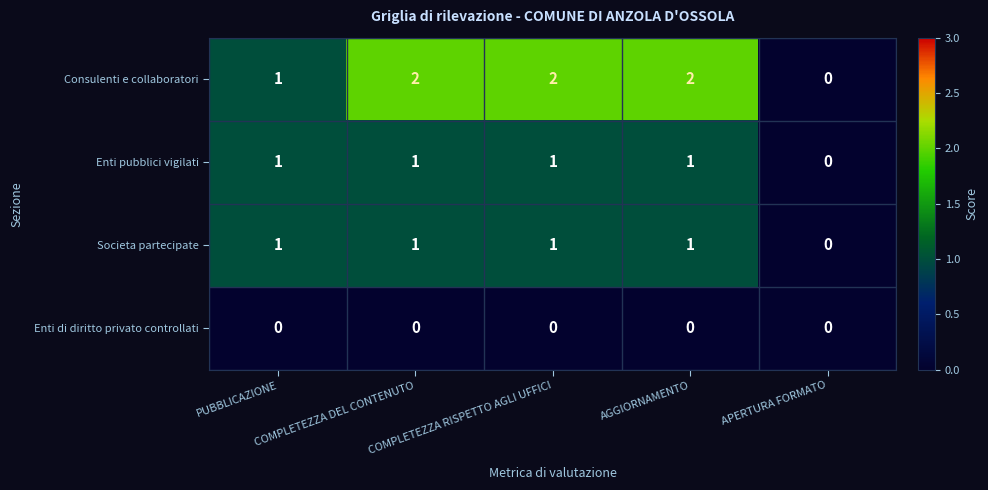

What is the maximum value shown in the chart?

2